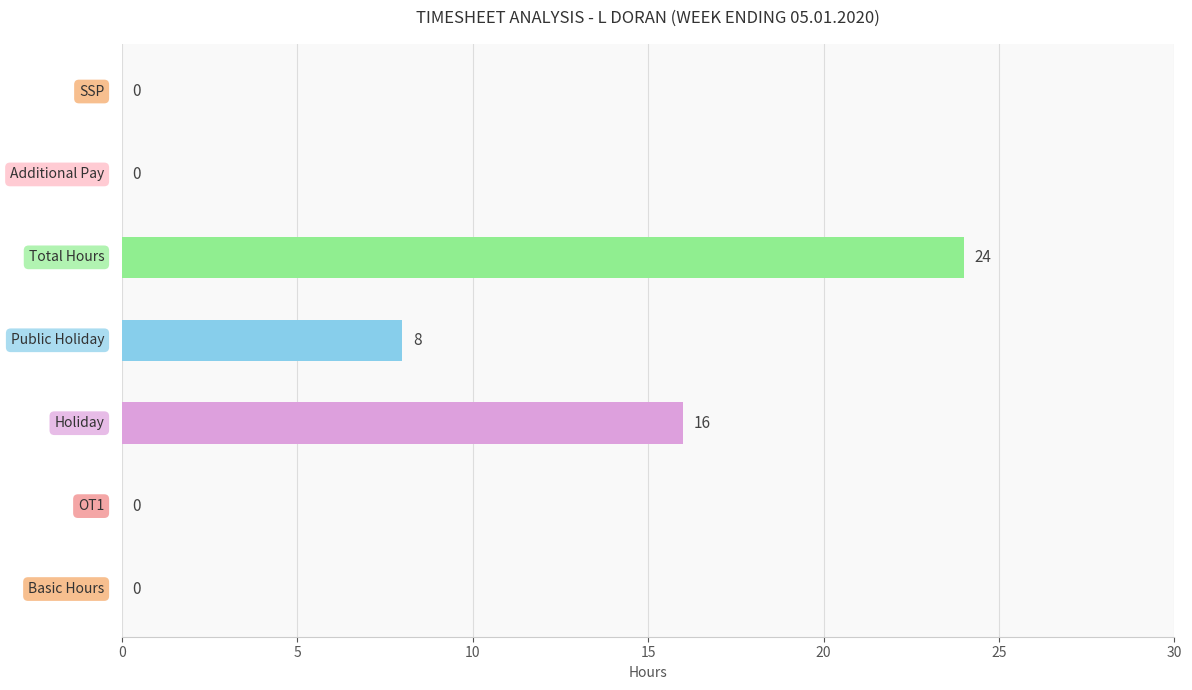

How many values exceed 0?

3